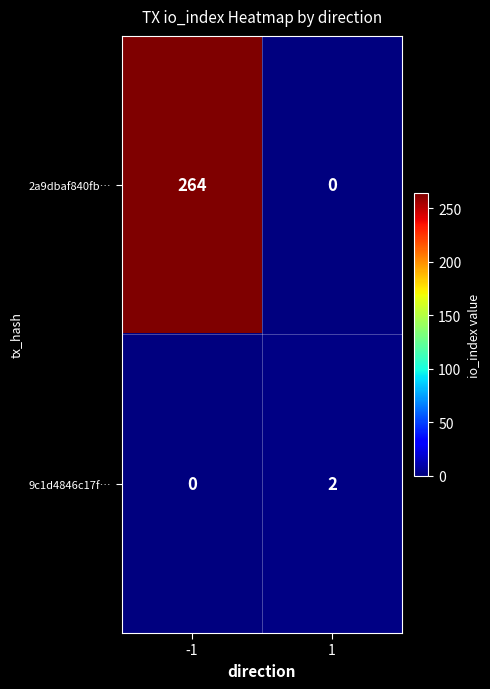

What is the greatest value displayed?

264